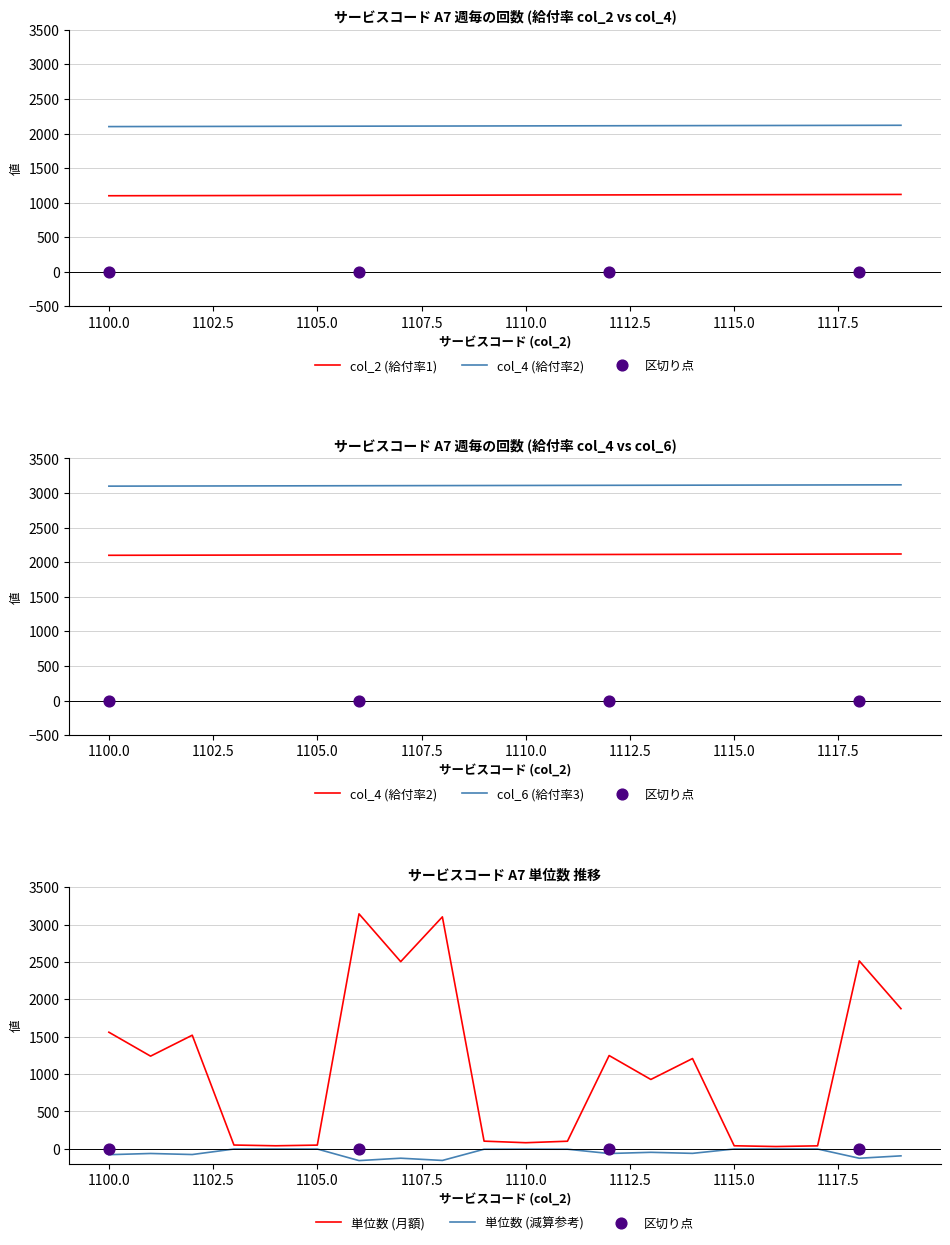

At how many categories does at least one series exceed 392?

20